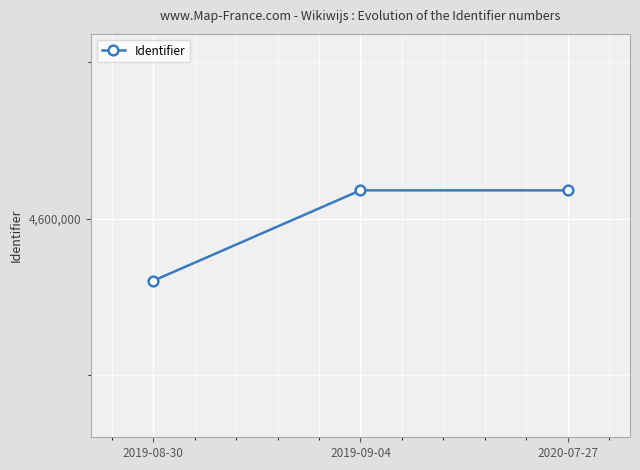

Is this an area chart (filled region under the line)?

No